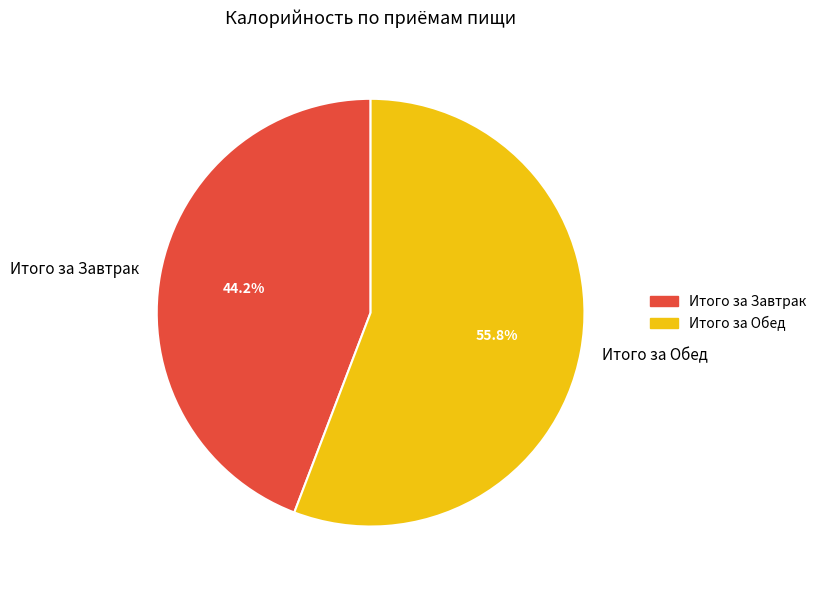

What percentage is the Итого за Завтрак slice, to the nearest percent?

44%